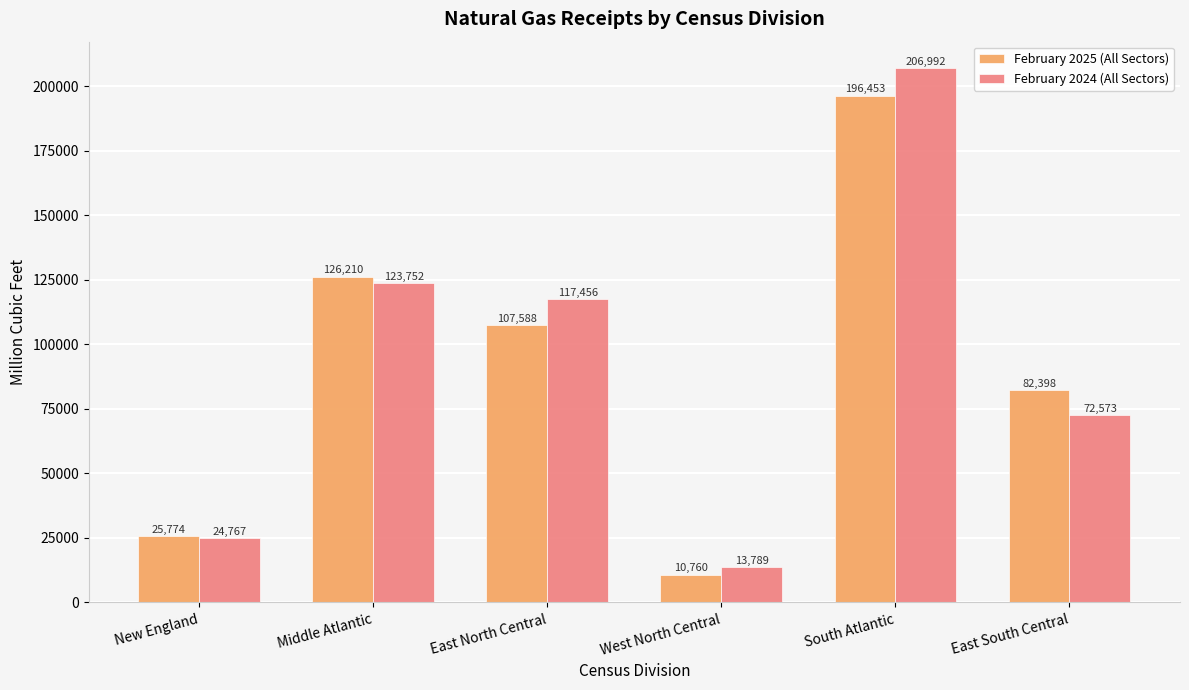

What is the difference between the maximum and minimum values in the February 2024 (All Sectors) series?

193203